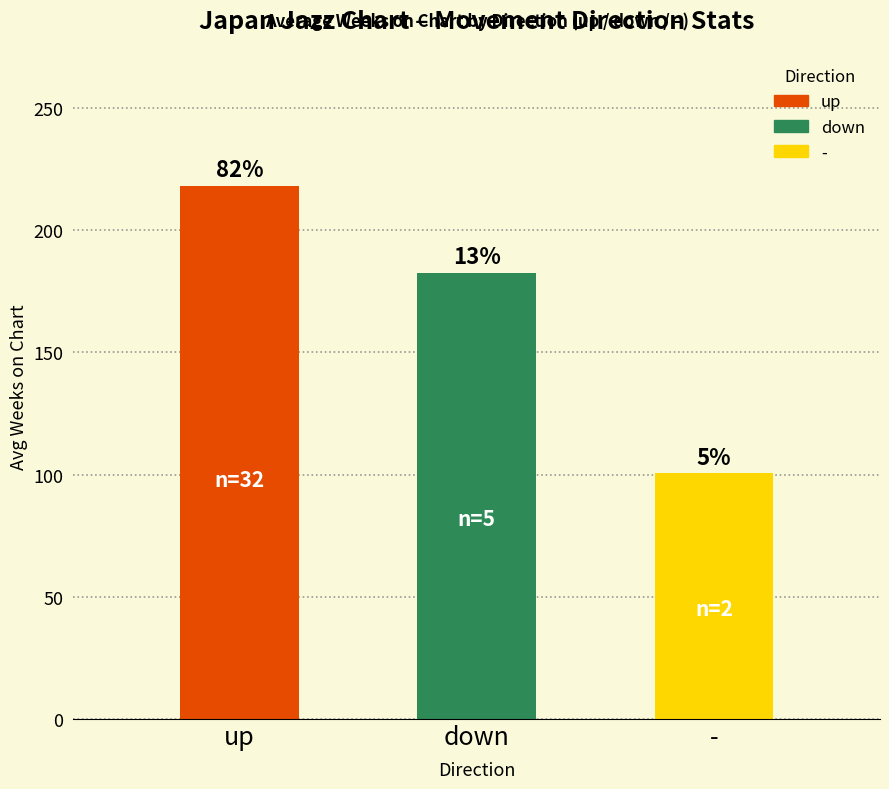

Is it true that the value at down is 182.4?

True